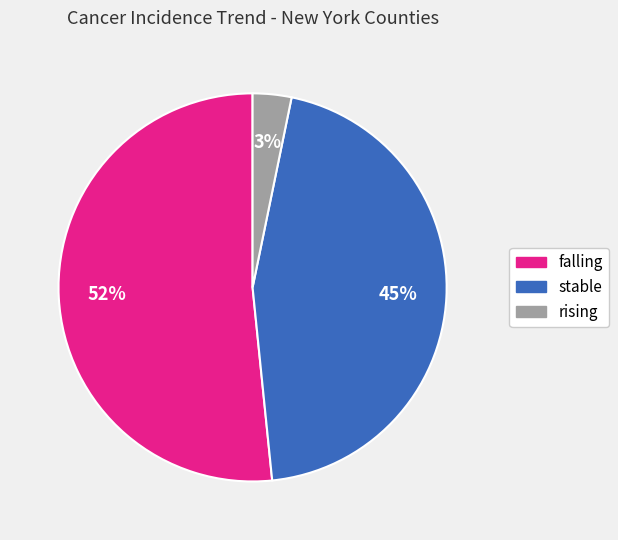

To the nearest percent, what percentage of the pie is falling?

52%